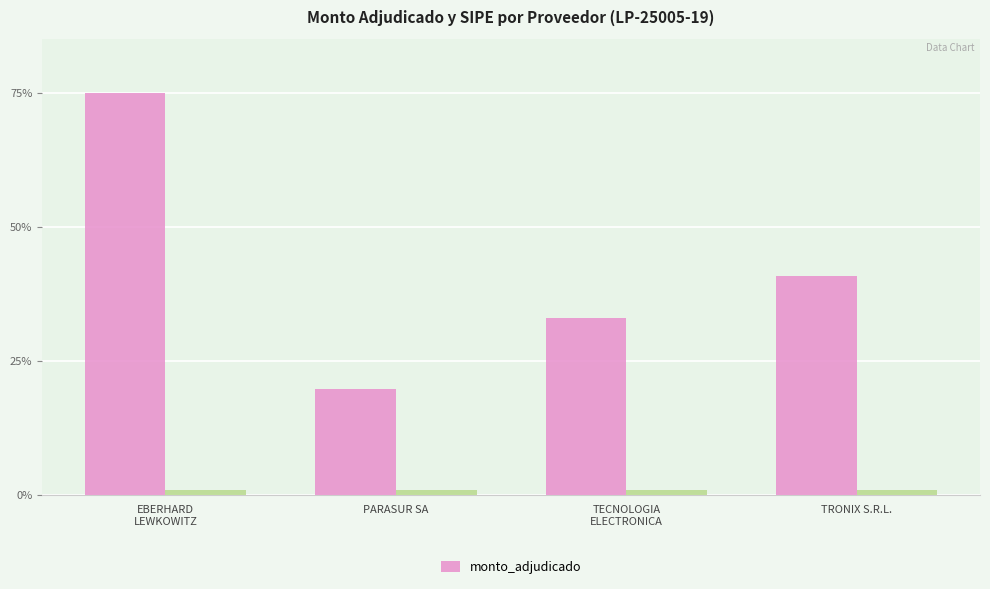

True or false: monto_adjudicado has a value of 20.7 at TRONIX S.R.L..

False